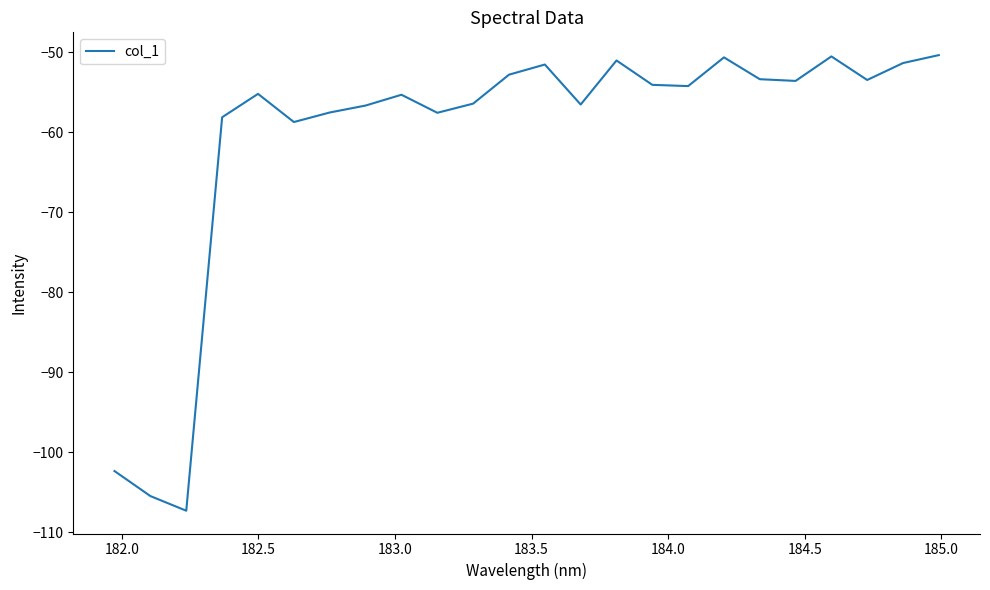

What is the greatest value displayed?

-50.4